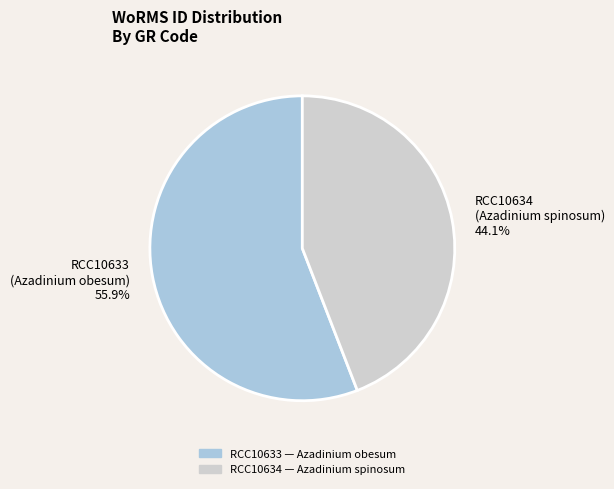

How many segments does this pie chart have?

2